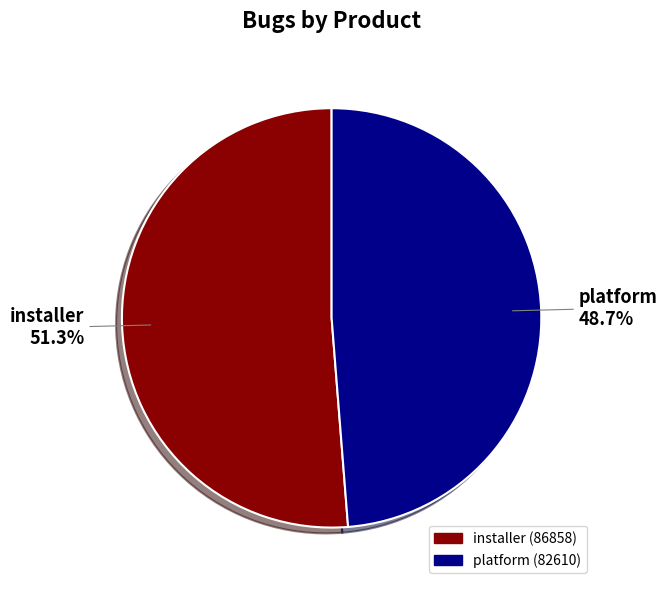

To the nearest percent, what percentage of the pie is platform?

49%